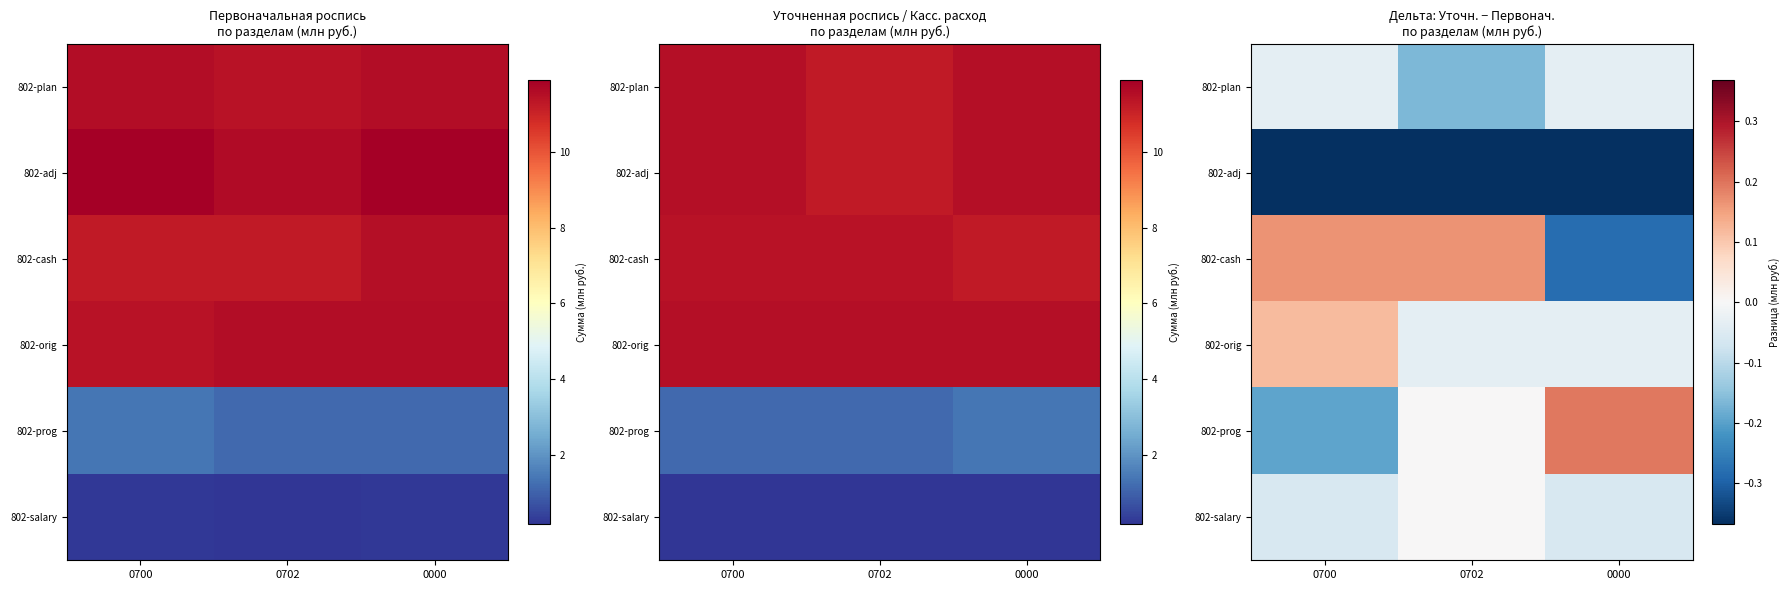

At which label does 802-cash first exceed 0?

0700